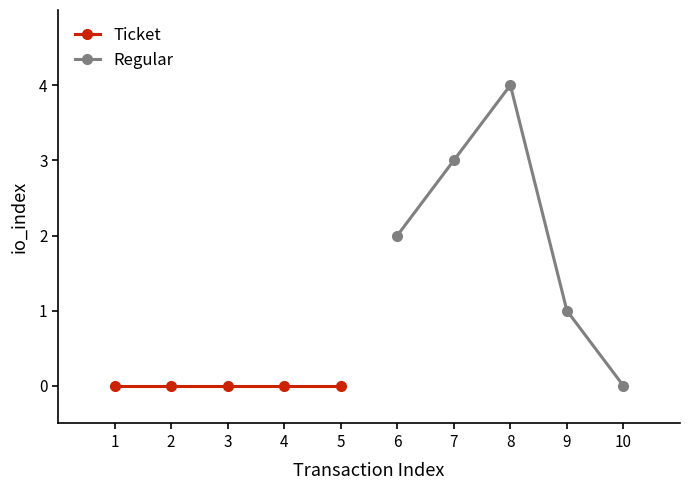

At how many categories does at least one series exceed 3?

1